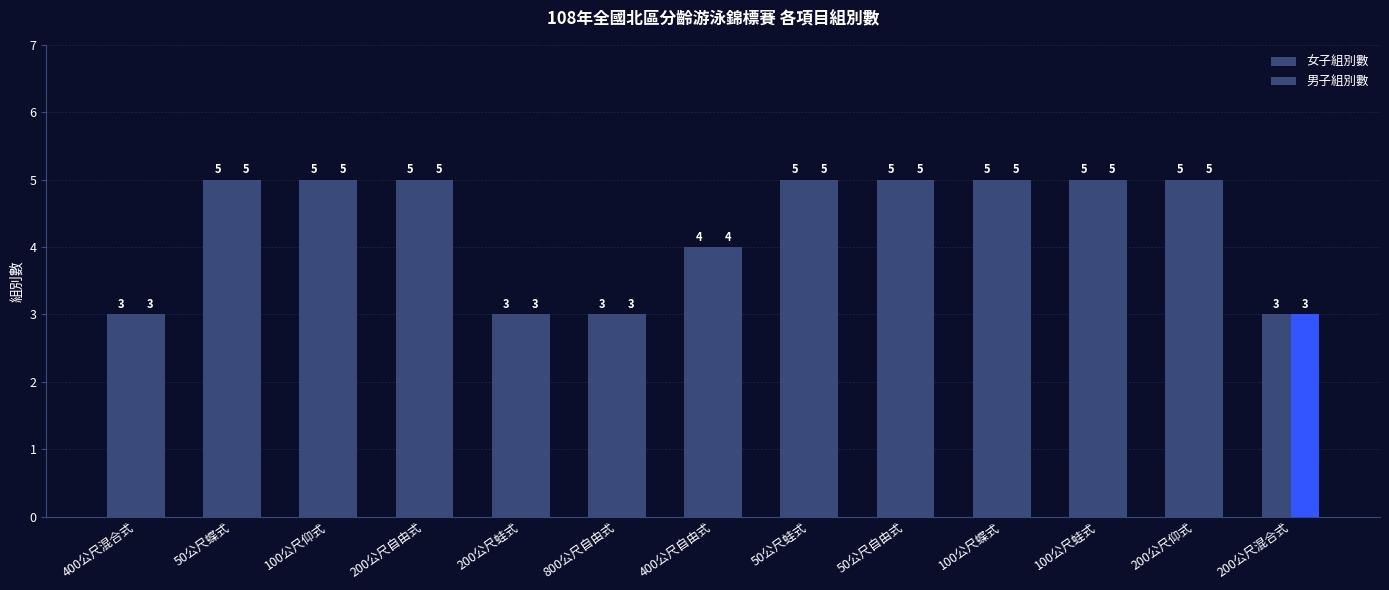

Which series has the largest total across all categories?

女子組別數